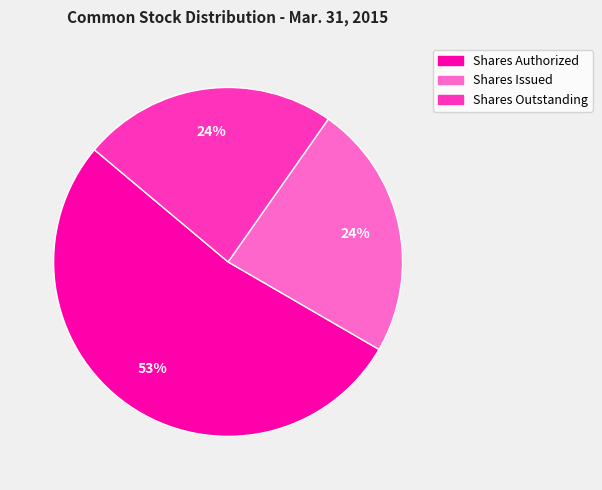

True or false: Shares Issued accounts for 24% of the total.

True